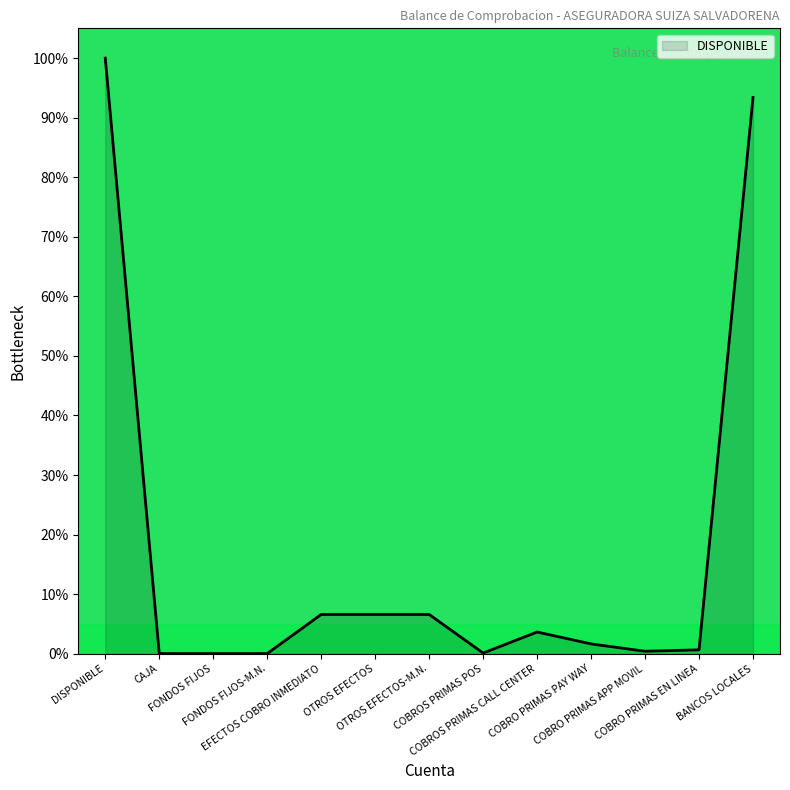

What is the difference between the maximum and minimum values?

100.0